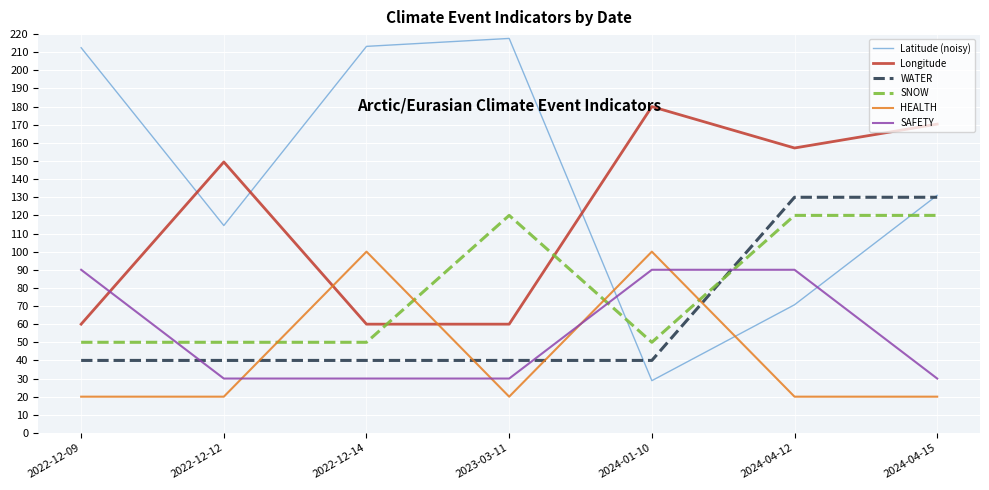

Which has a higher value, 2022-12-14 or 2023-03-11?

2023-03-11